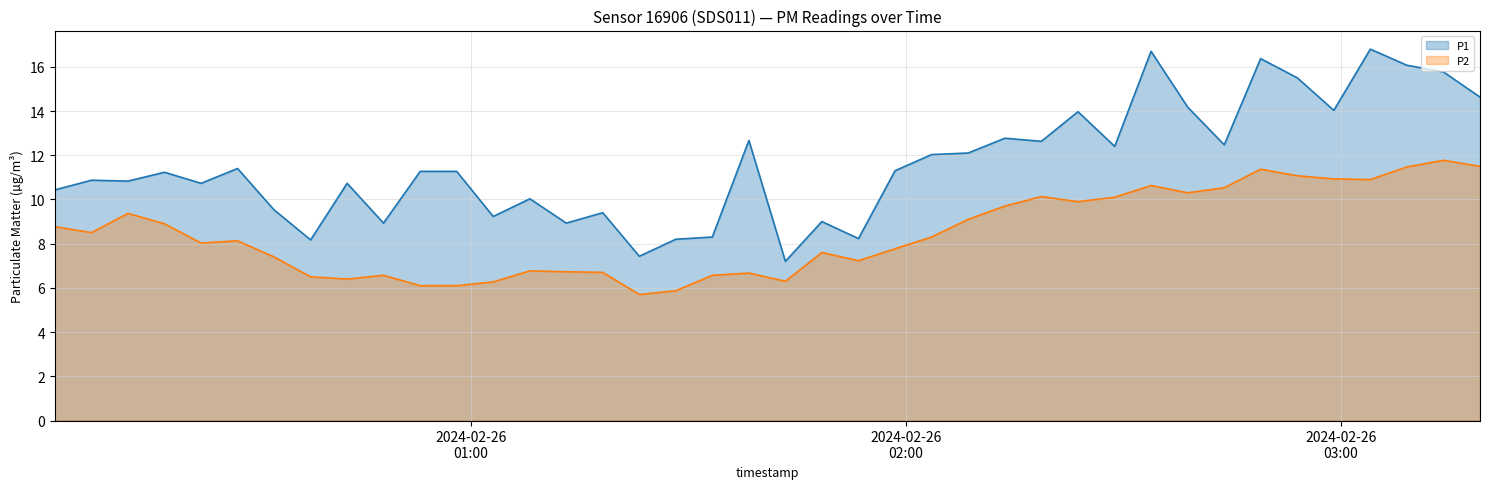

Between 2024-02-26T00:07:39 and 2024-02-26T00:17:43, which series saw the biggest shift?

P2